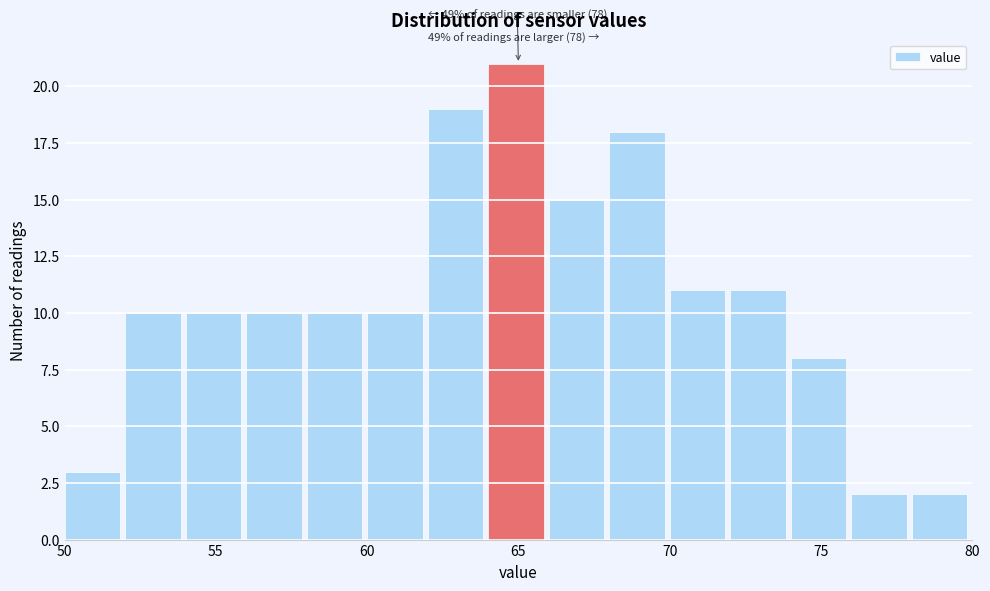

Over which range of the x-axis is the bar tallest?

64 to 66